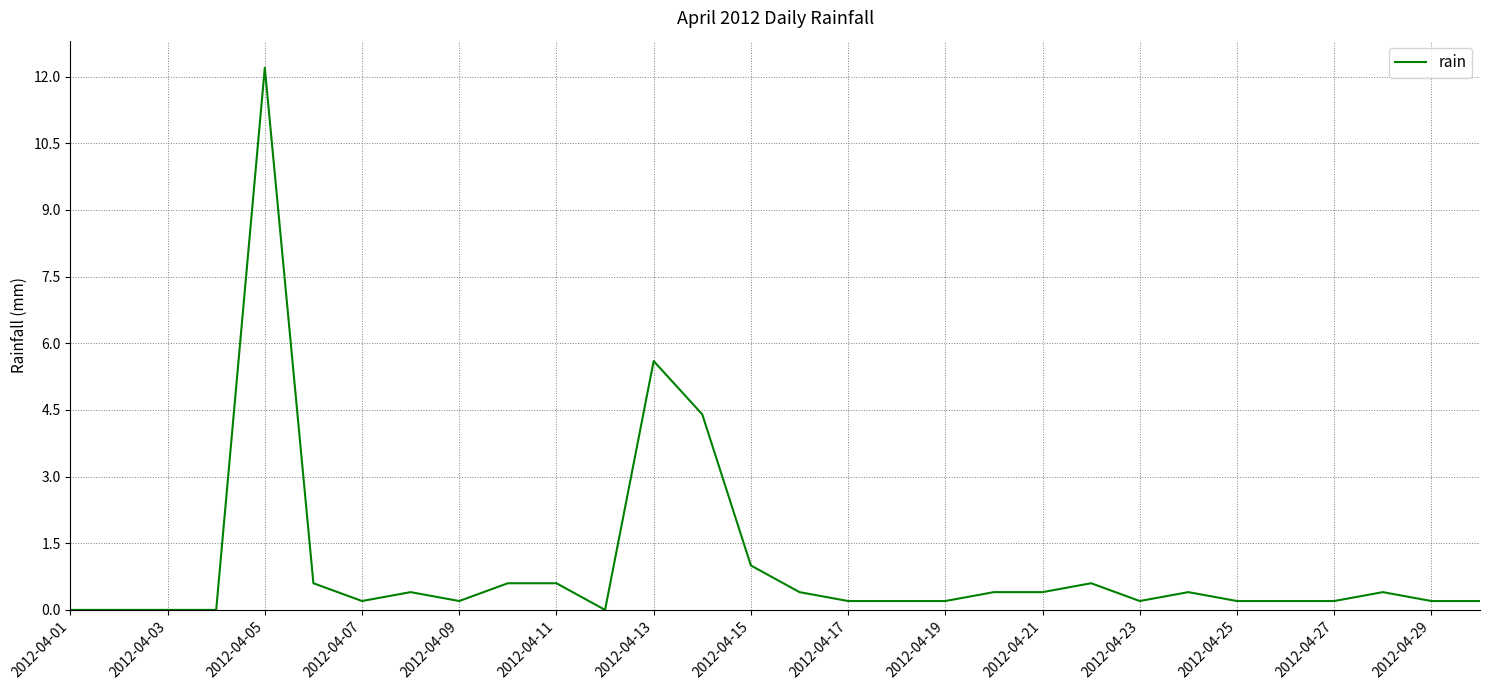

What is the maximum value shown in the chart?

12.2